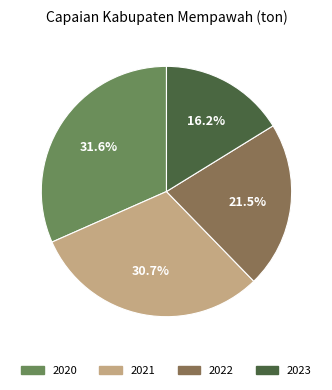

What percentage is the 2021 slice, to the nearest percent?

31%